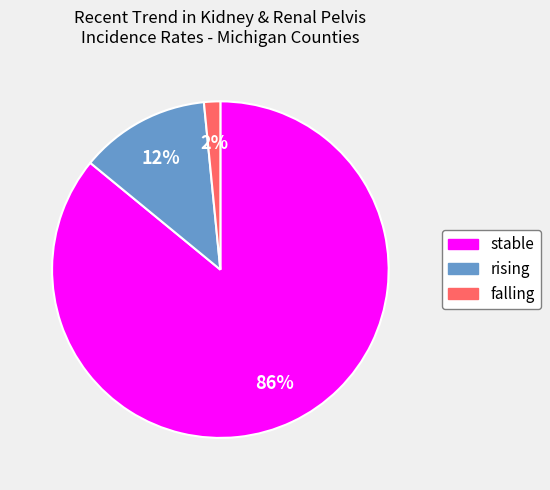

Rank the categories by value from lowest to highest.

falling, rising, stable